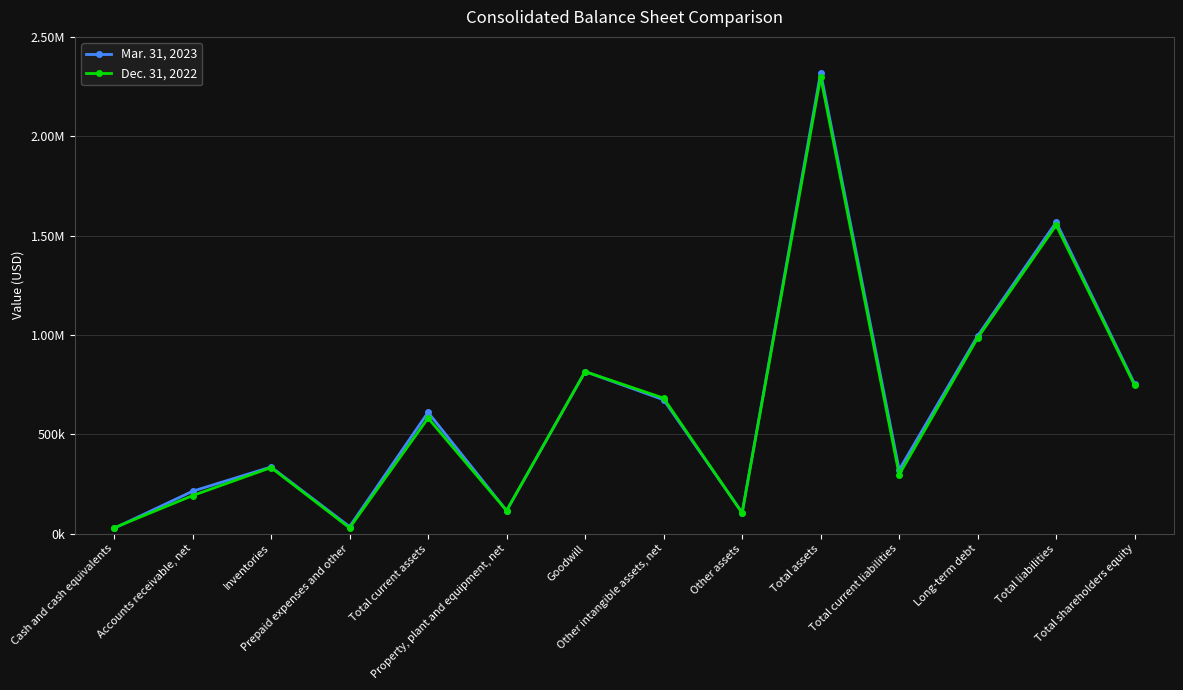

At which category does Mar. 31, 2023 reach its first local peak?

Inventories